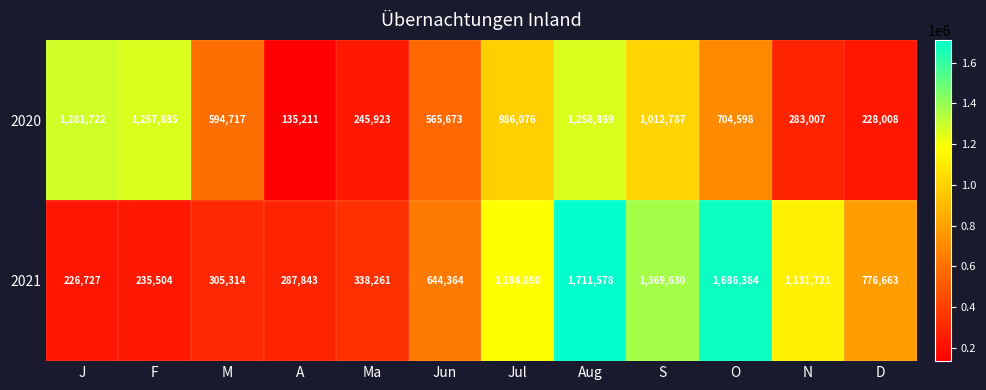

Which category has the highest value across all series?

Aug